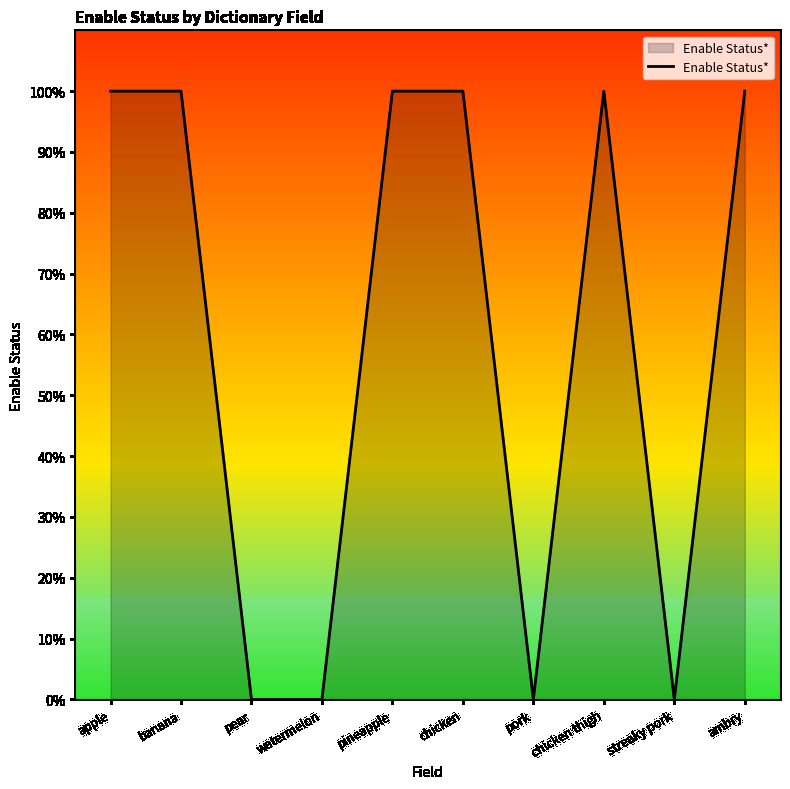

The value at pineapple is 1. True or false?

True